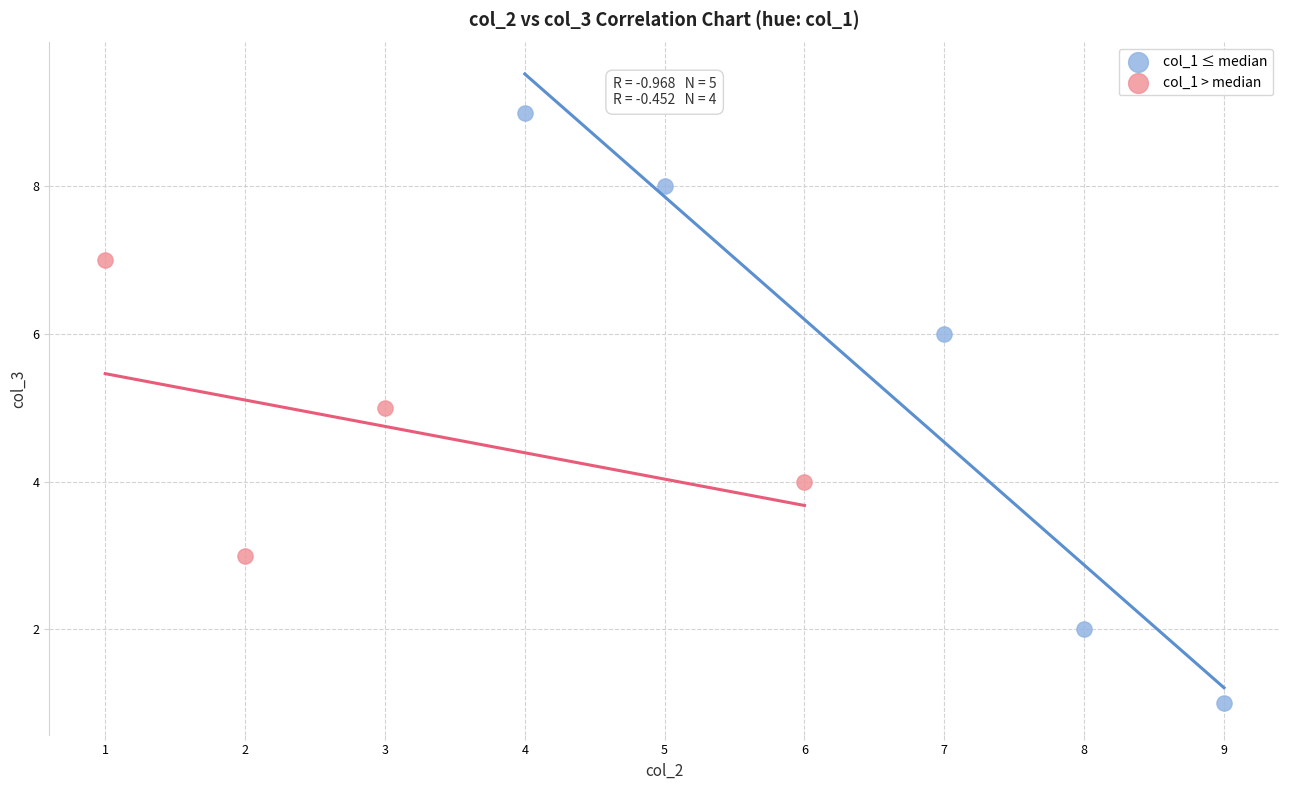

What are all the series names shown in the legend?

col_1 ≤ median, col_1 > median